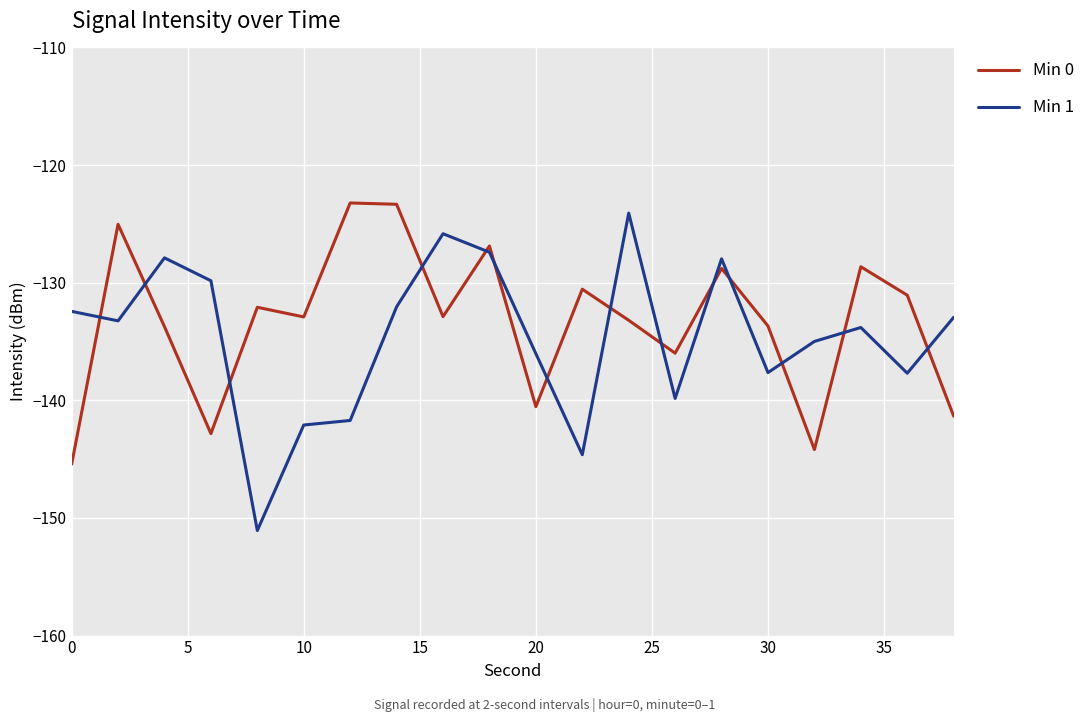

Which series ends up on top after the final intersection of Min 0 and Min 1?

Min 1